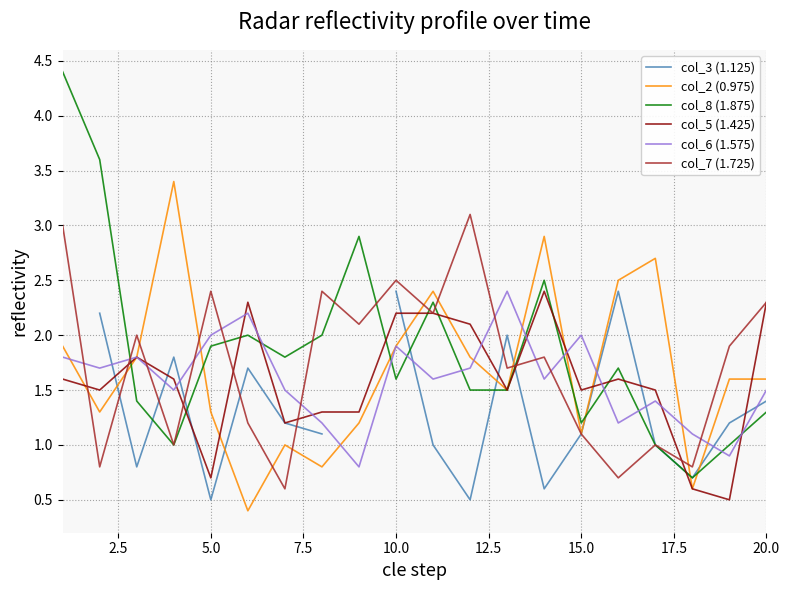

Which series ends up on top after the final intersection of col_6 (1.575) and col_8 (1.875)?

col_6 (1.575)